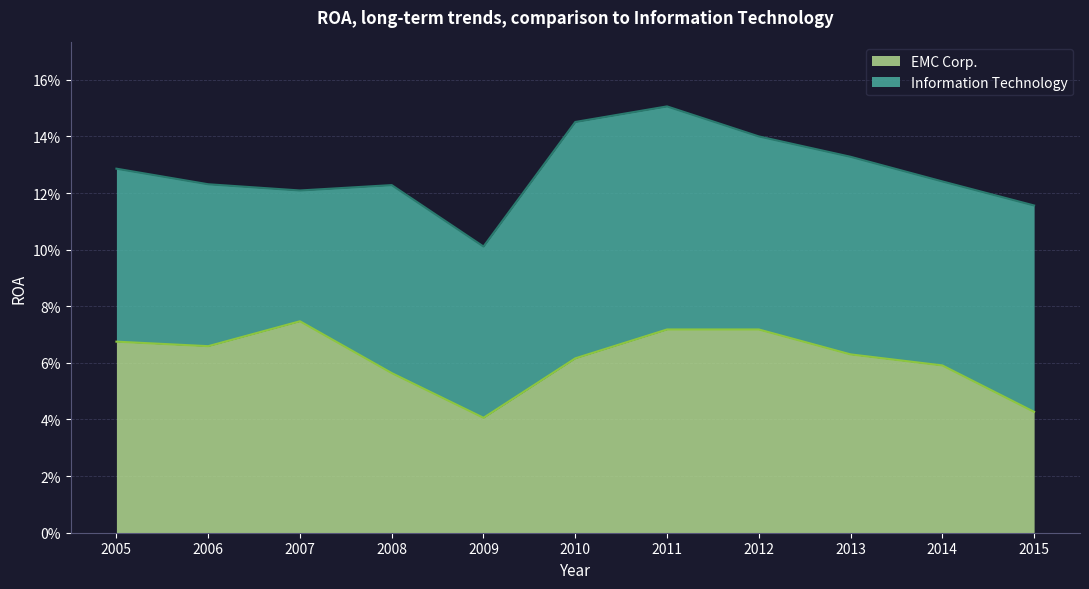

How many interior local valleys does the EMC Corp. series have?

2